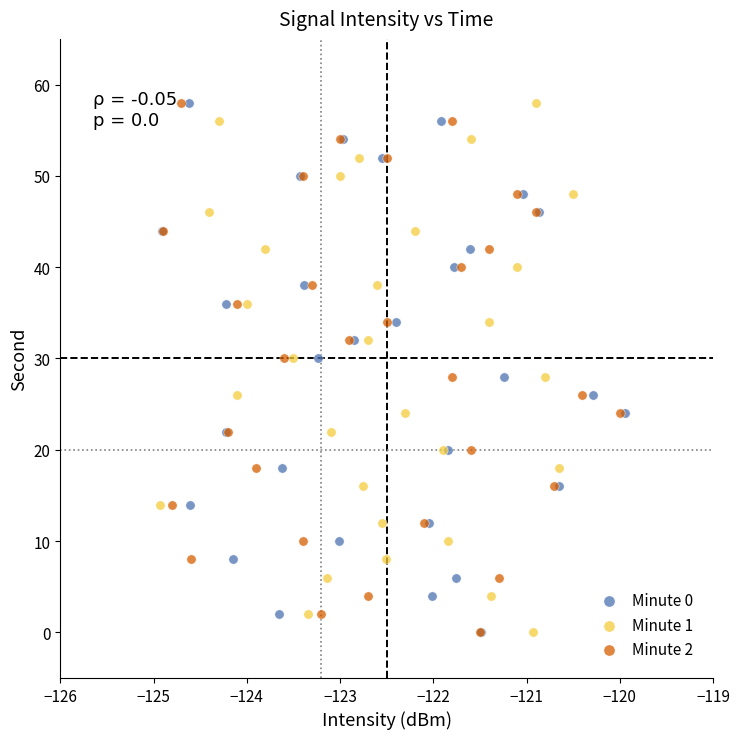

What are all the series names shown in the legend?

Minute 0, Minute 1, Minute 2